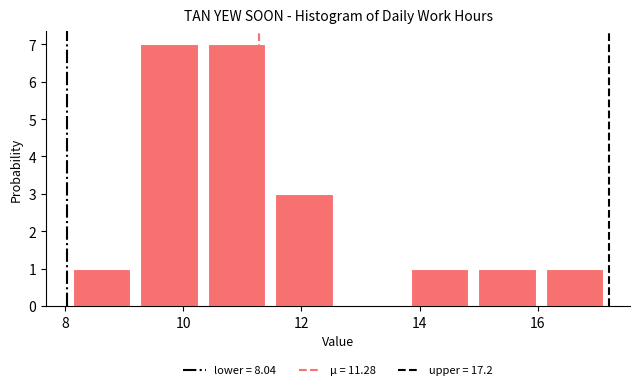

Reading left to right, list every bar in this chart as the range it spans on the x-axis followed by its height. Neither the bar edges nor the heights are printed on the chart, so give them approximately, as read against the axes.

8.0 to 9.2: 1
9.2 to 10.4: 7
10.4 to 11.4: 7
11.4 to 12.6: 3
12.6 to 13.8: 0
13.8 to 15.0: 1
15.0 to 16.0: 1
16.0 to 17.2: 1